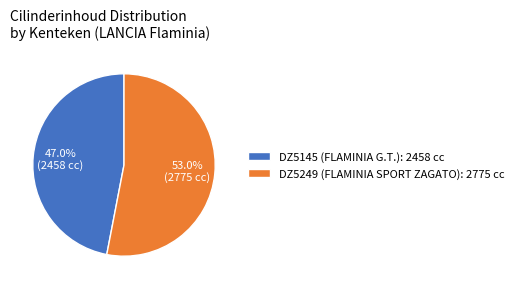

What portion of the pie excludes DZ5145 (FLAMINIA G.T.)?

53.0%